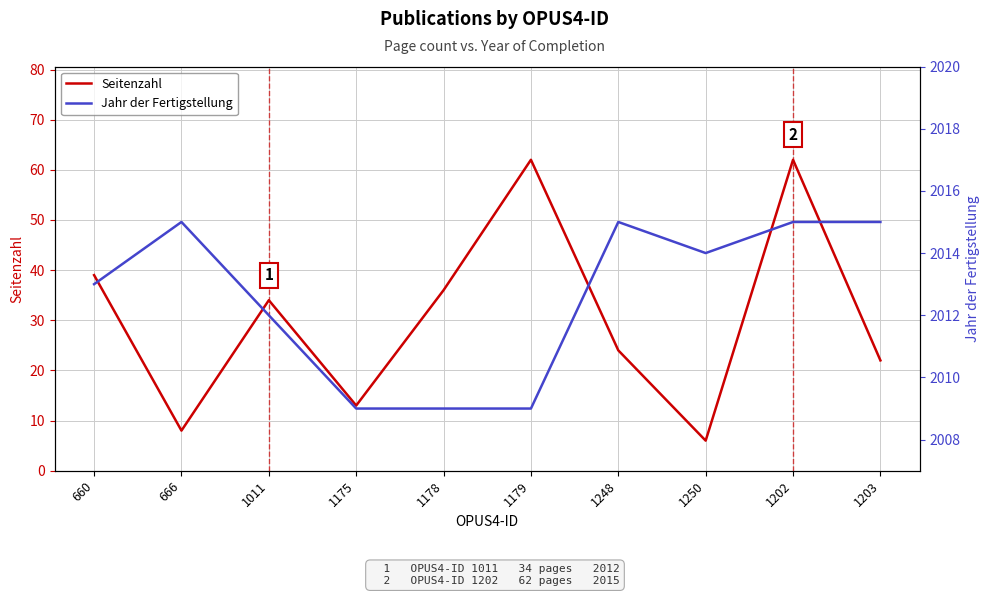

Is it true that Jahr der Fertigstellung equals 2015 at 1203?

True